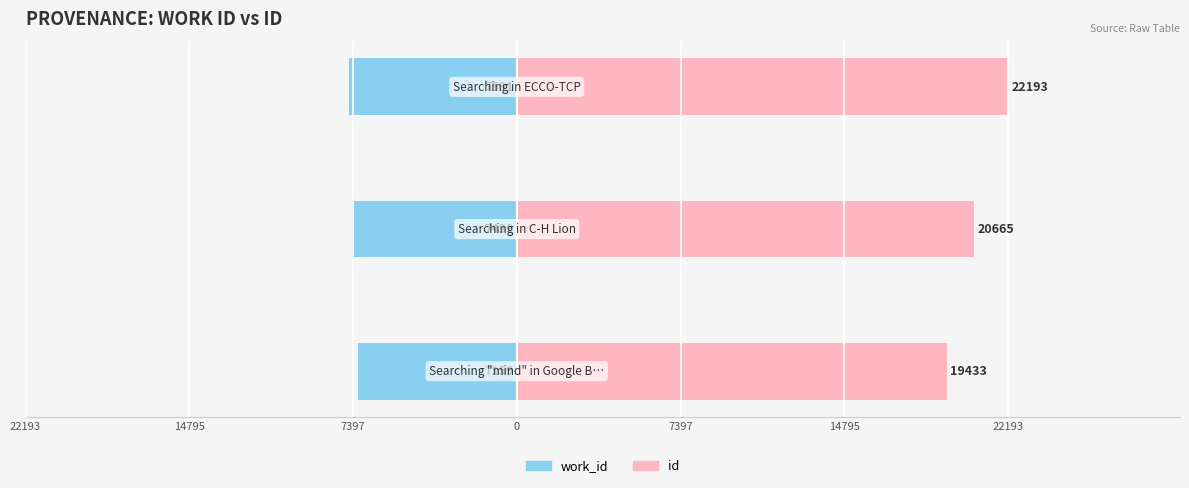

Does the chart contain stacked bars?

No